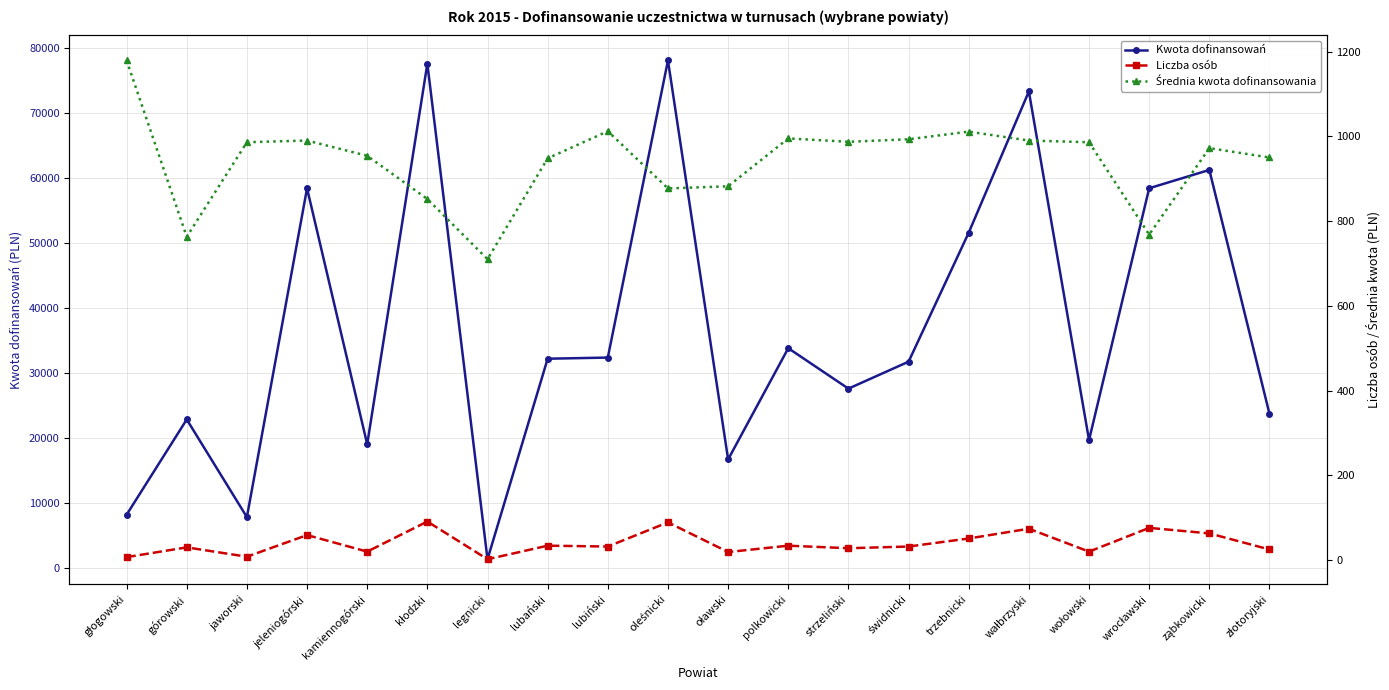

Reading left to right, list all the values displayed in this chart.

Kwota dofinansowań: 8254	22889	7888	58395	19082	77535	1420	32221	32395	78035	16752	33837	27624	31764	51579	73275	19720	58404	61215	23750
Liczba osób: 7	30	8	59	20	91	2	34	32	89	19	34	28	32	51	74	20	76	63	25
Średnia kwota dofinansowania: 1179	763	986	990	954	852	710	948	1012	877	882	995	987	993	1011	990	986	768	972	950